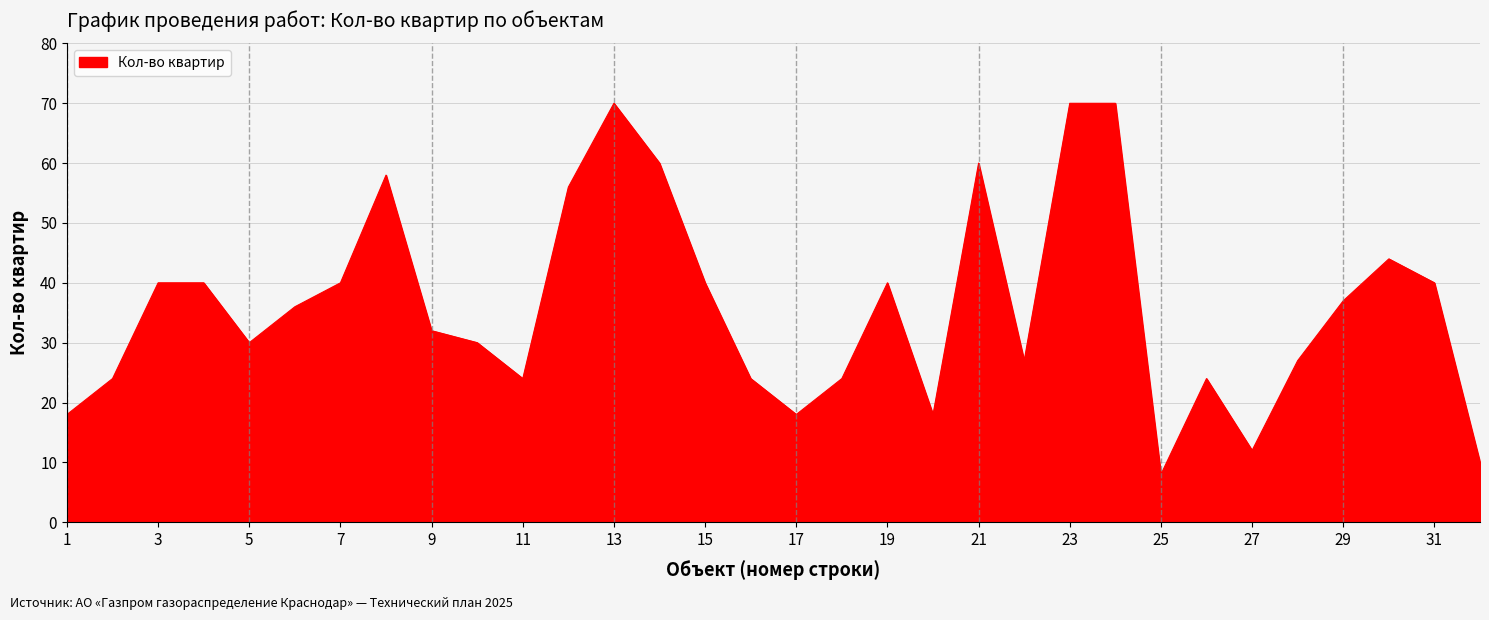

What is the difference between the maximum and minimum values?

62